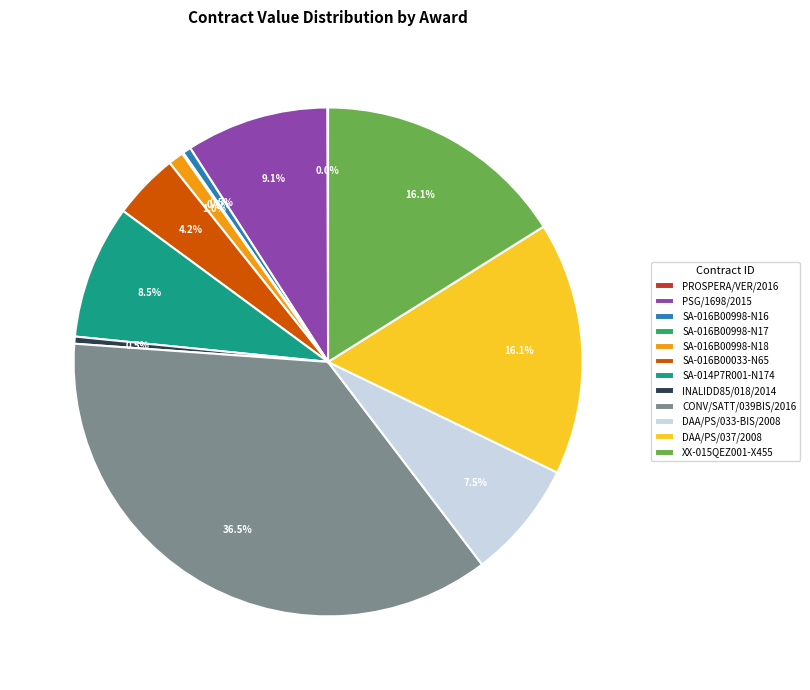

Which slice is the largest?

CONV/SATT/039BIS/2016